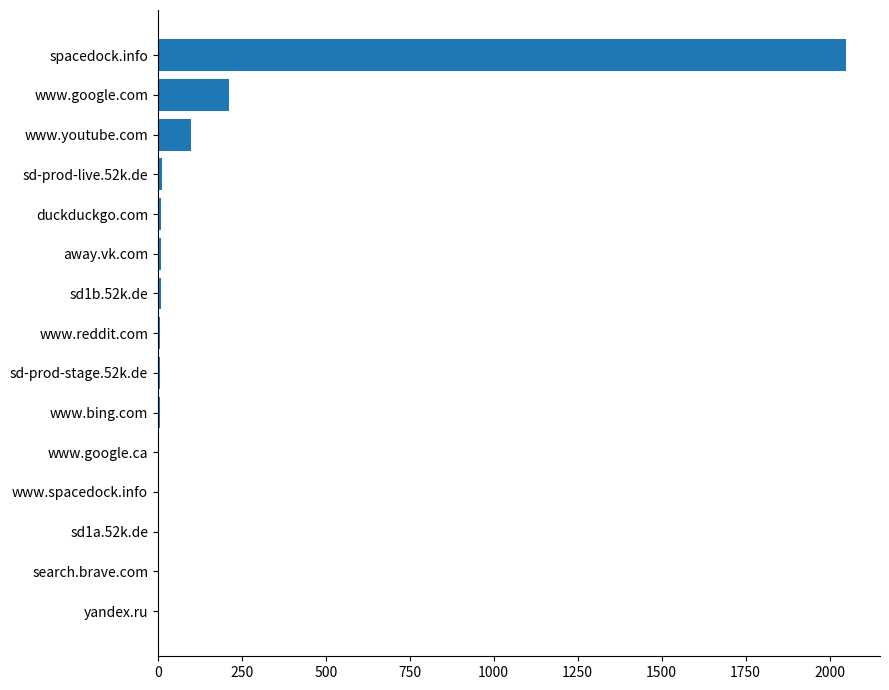

What is the approximate value at spacedock.info?

2048